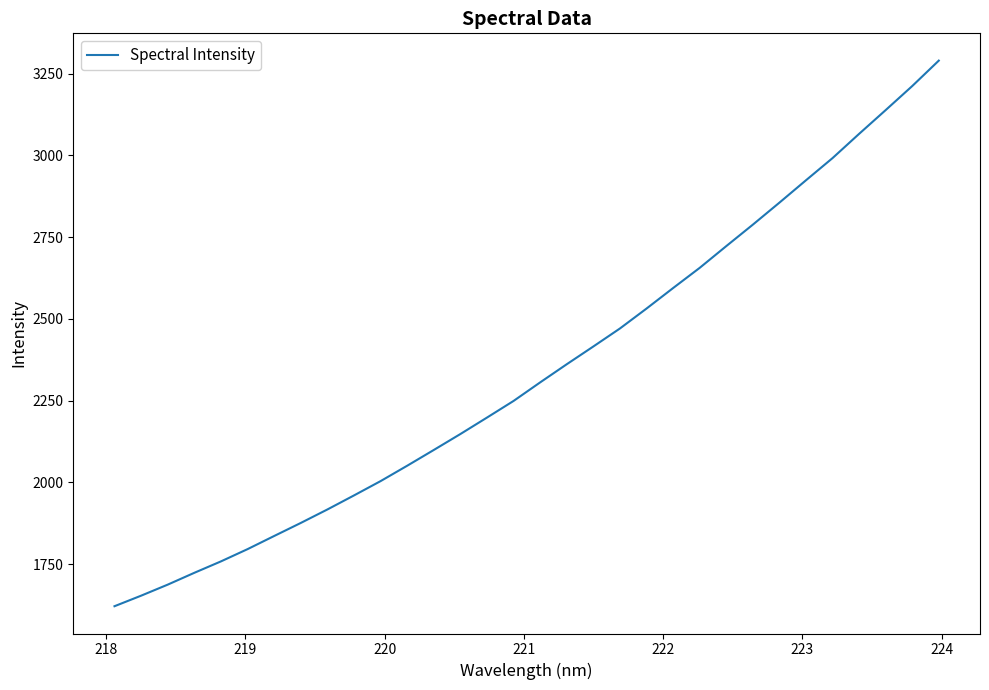

What is the smallest value displayed?

1621.5